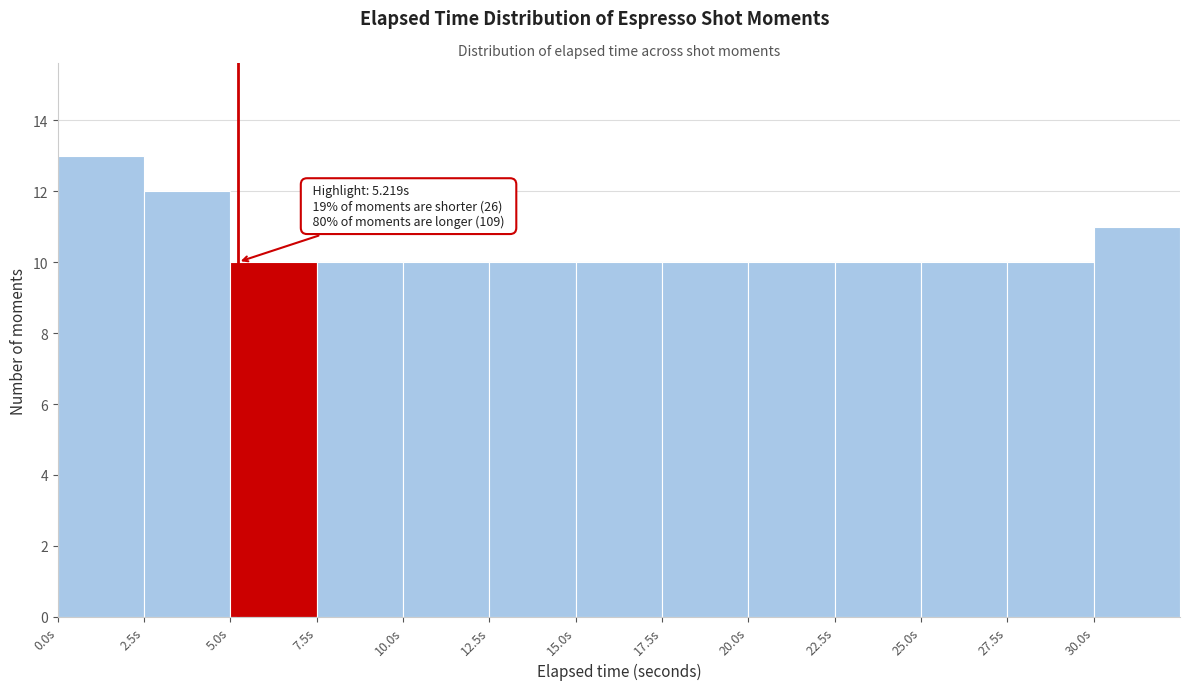

Over which range of the x-axis is the bar tallest?

0.0 to 2.5